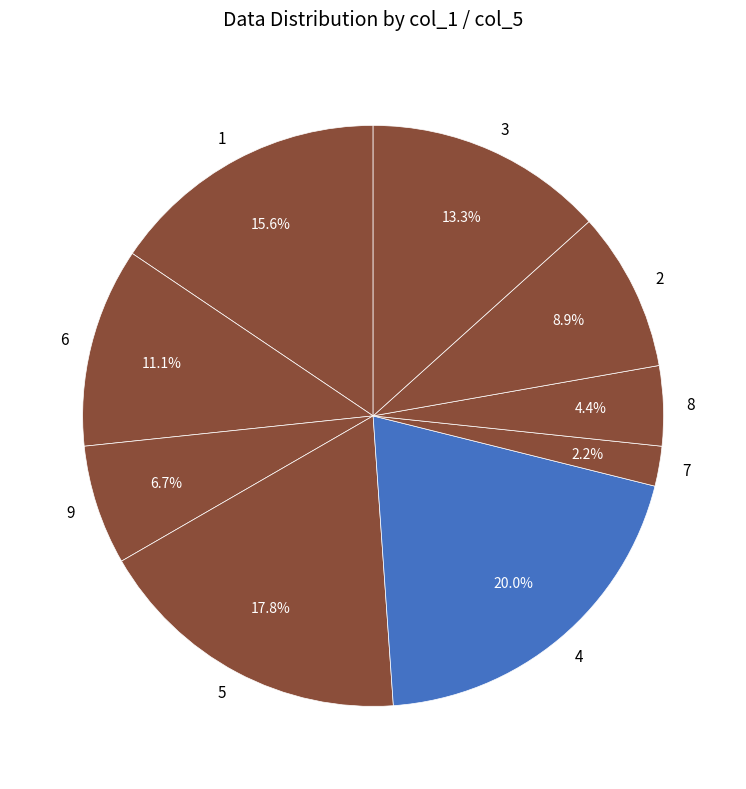

To the nearest percent, what portion does 1 represent?

16%